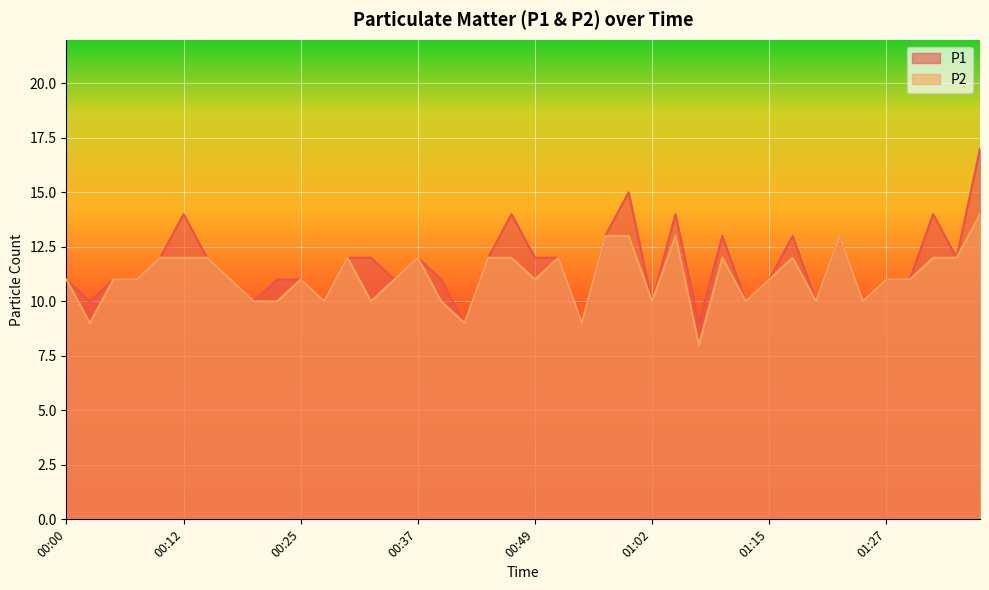

What are all the series names shown in the legend?

P1, P2